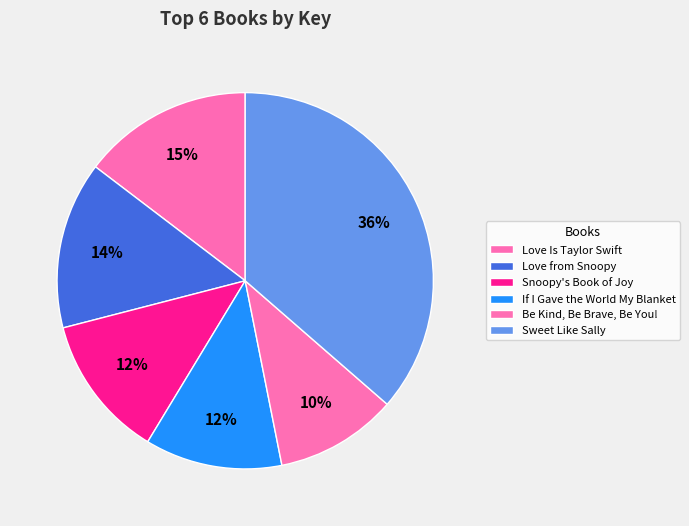

How many slices are in this pie chart?

6